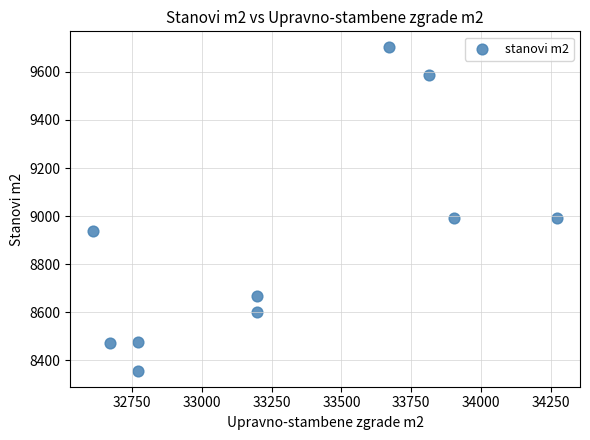

What is the average Y value?

8879